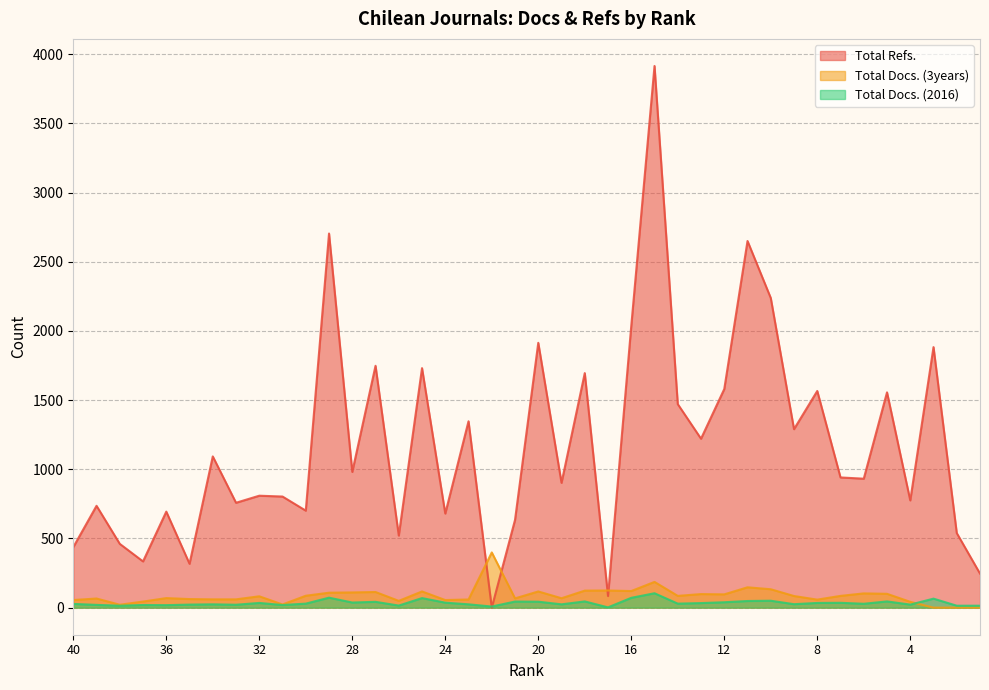

What is the value of the Total Docs. (2016) point at the 26th from the left?

104